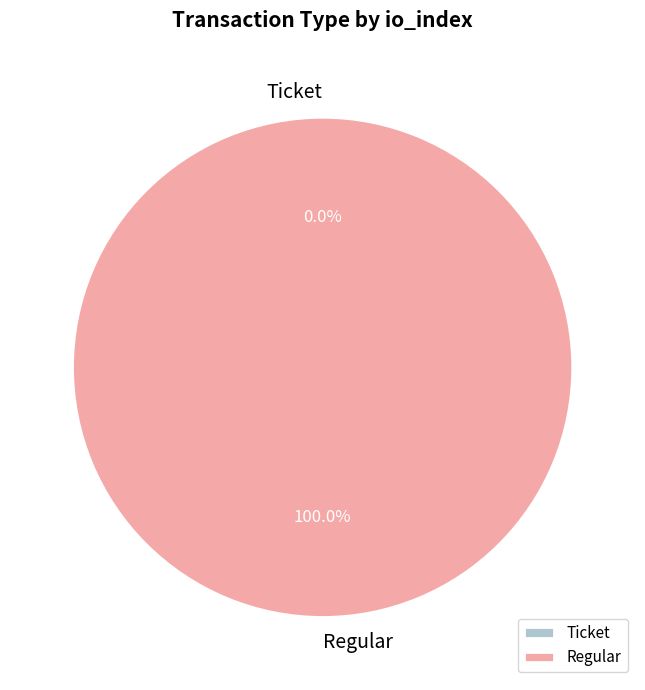

The Ticket slice represents 6% of the pie. True or false?

False